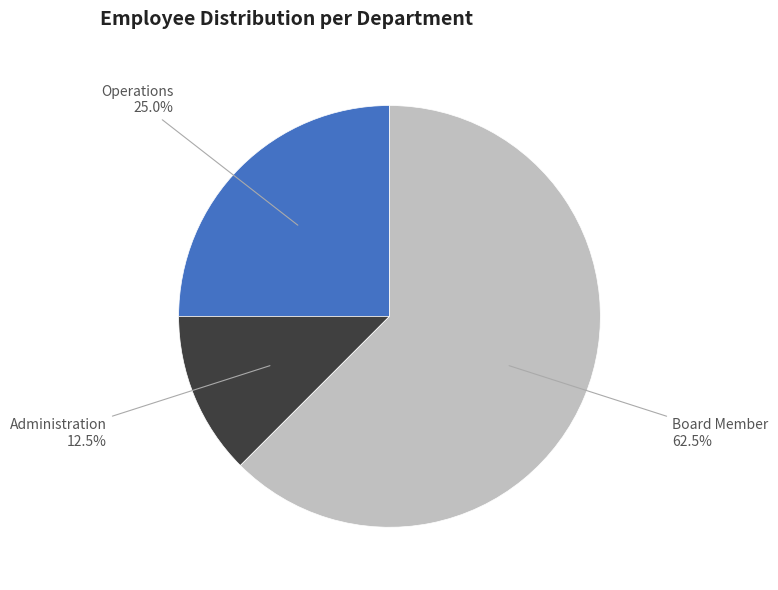

Is there a majority slice in this chart?

Yes